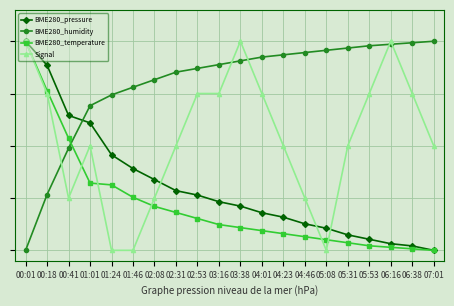

What is the value of the BME280_humidity point at the 4th from the left?

0.7